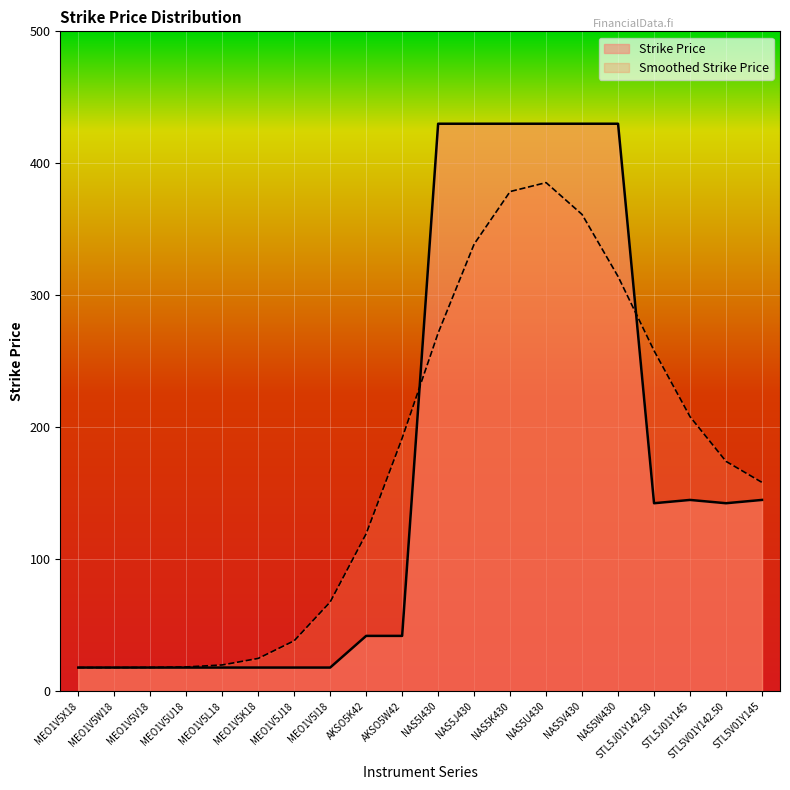

What is the difference between the second highest and second lowest values?

412.0